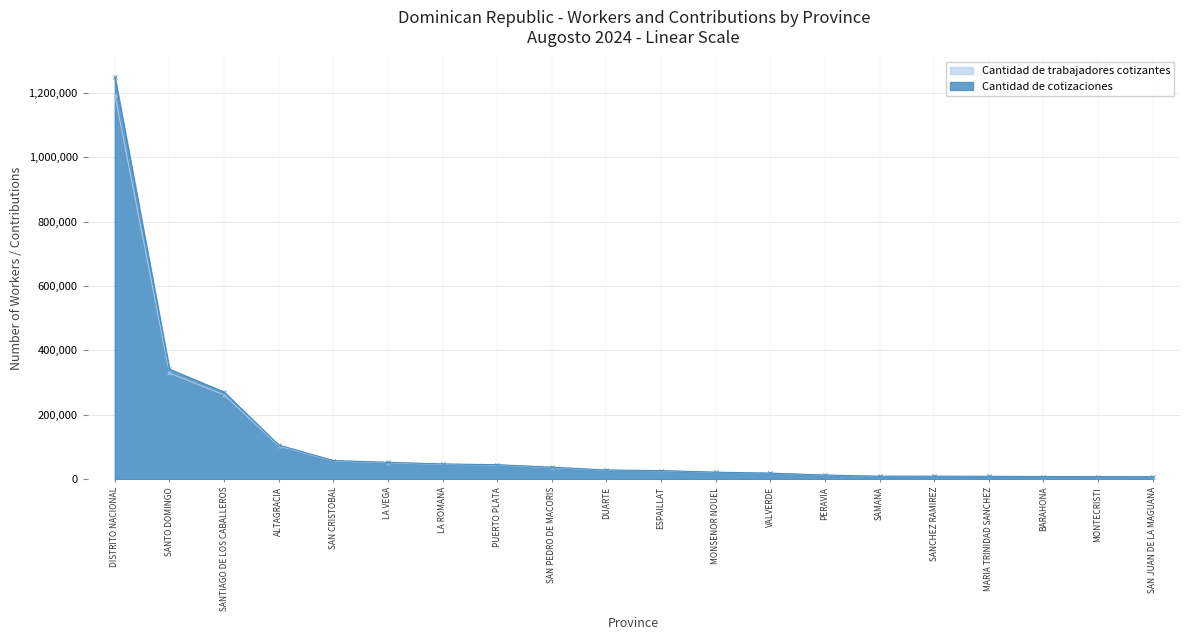

What are all the series names shown in the legend?

Cantidad de trabajadores cotizantes, Cantidad de cotizaciones